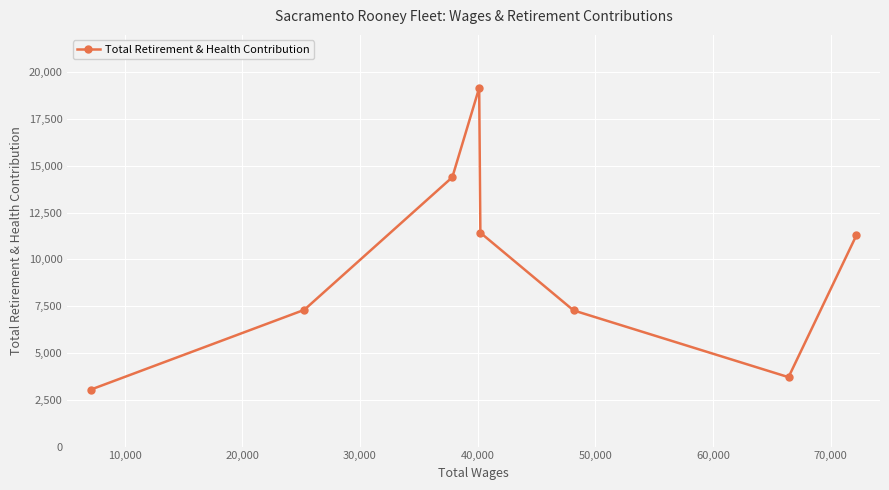

How many interior local valleys (lower than both neighbors) does the data have?

1